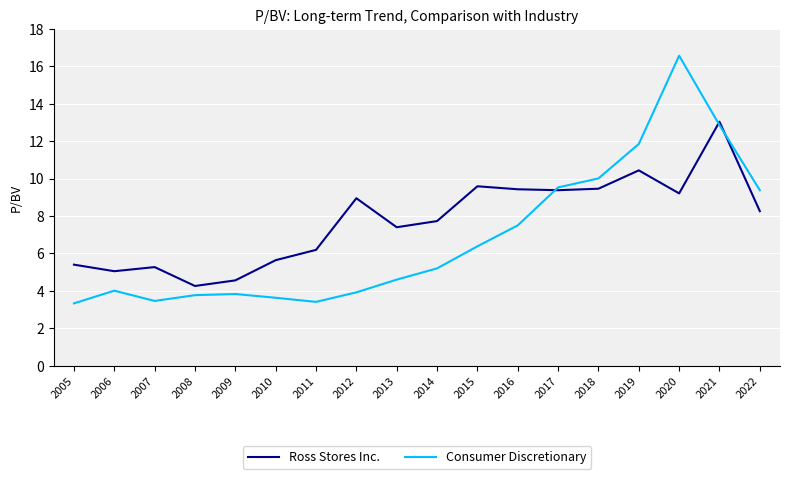

How many values in the Consumer Discretionary series are below 5?

9